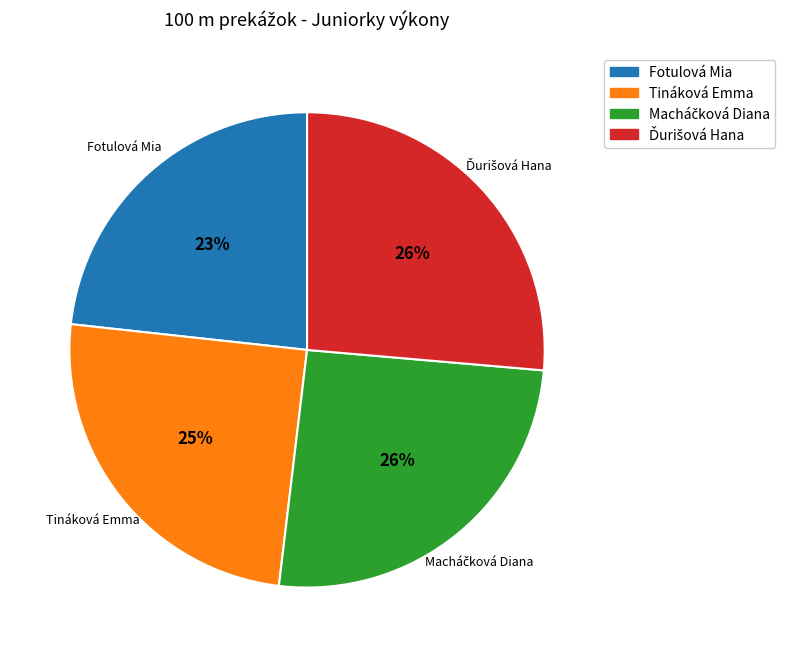

Which category has the smallest portion of the pie?

Fotulová Mia